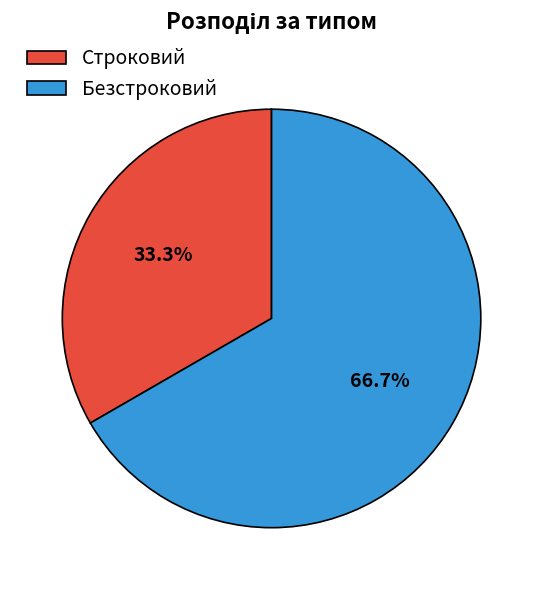

Is it true that Строковий is 43% of the pie?

False